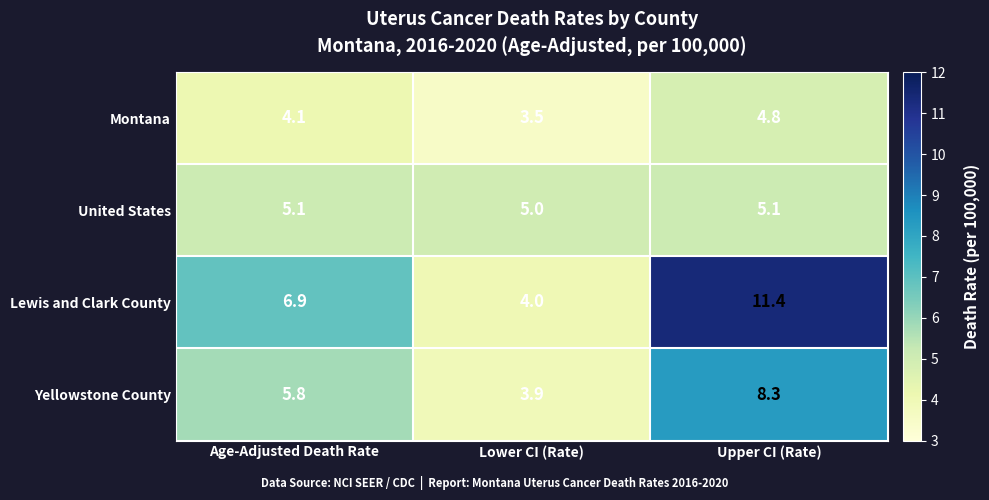

Count the number of categories in the chart.

3